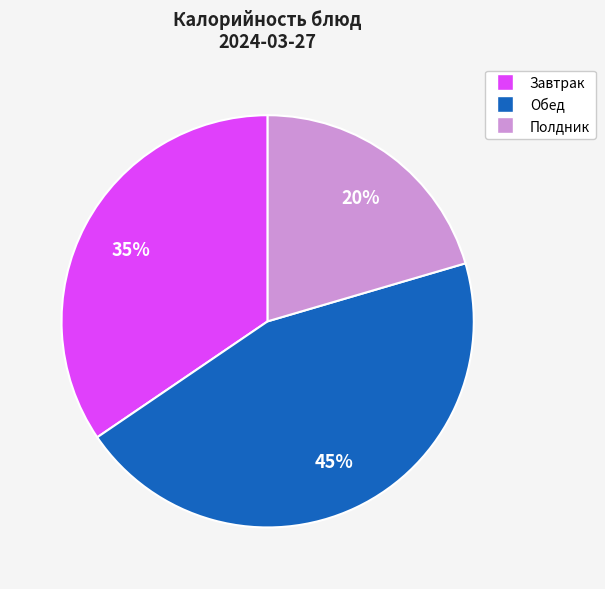

Which has a higher value, Обед or Завтрак?

Обед